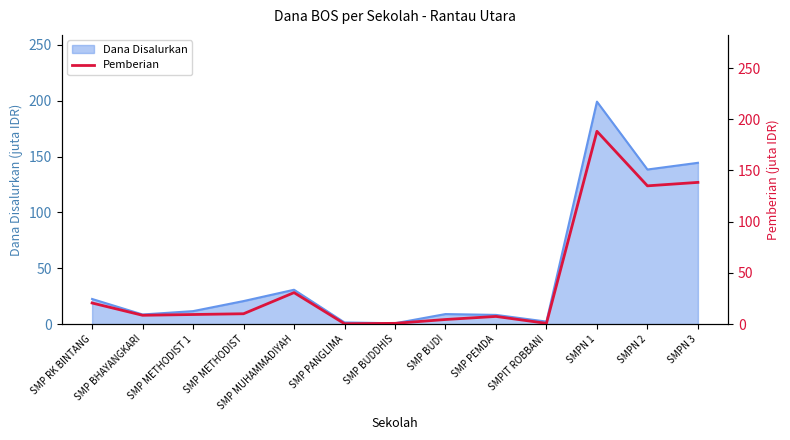

The value of Dana Disalurkan at SMP METHODIST 1 is 11.6. True or false?

True